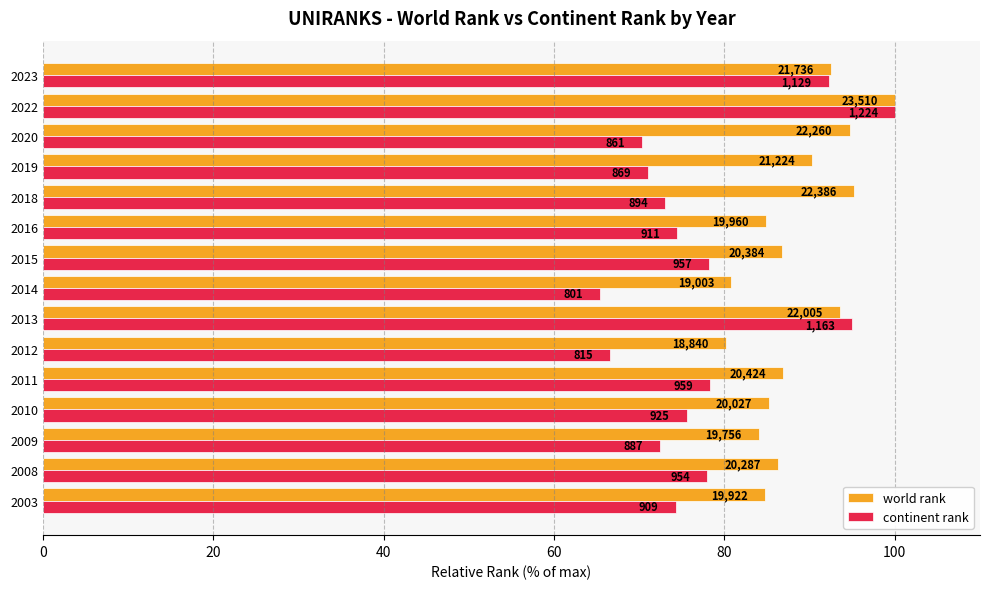

What are all the series names shown in the legend?

world rank, continent rank